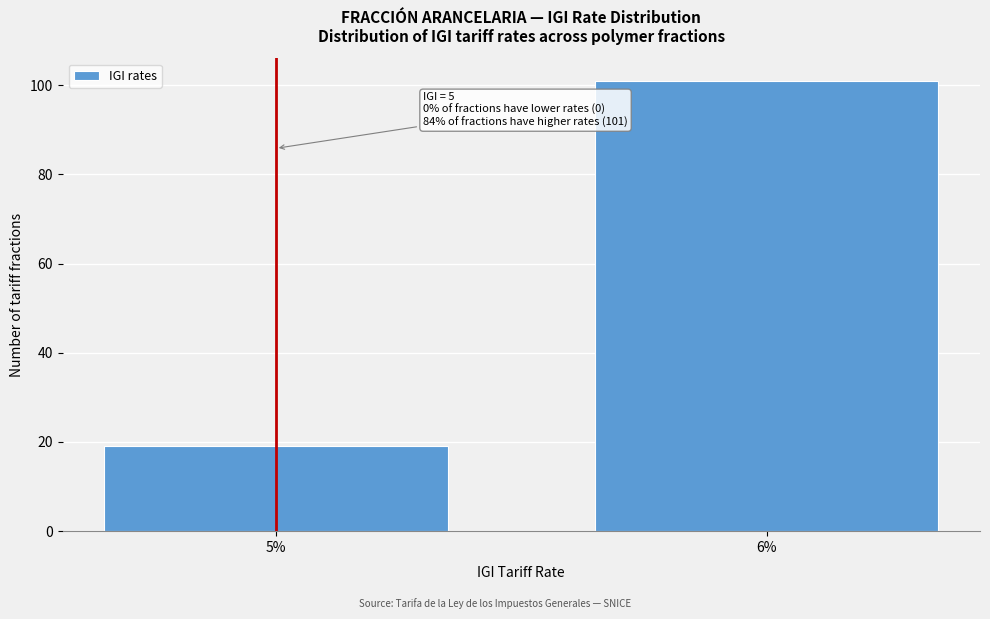

Reading right to left, list all the values displayed in this chart.

101	19